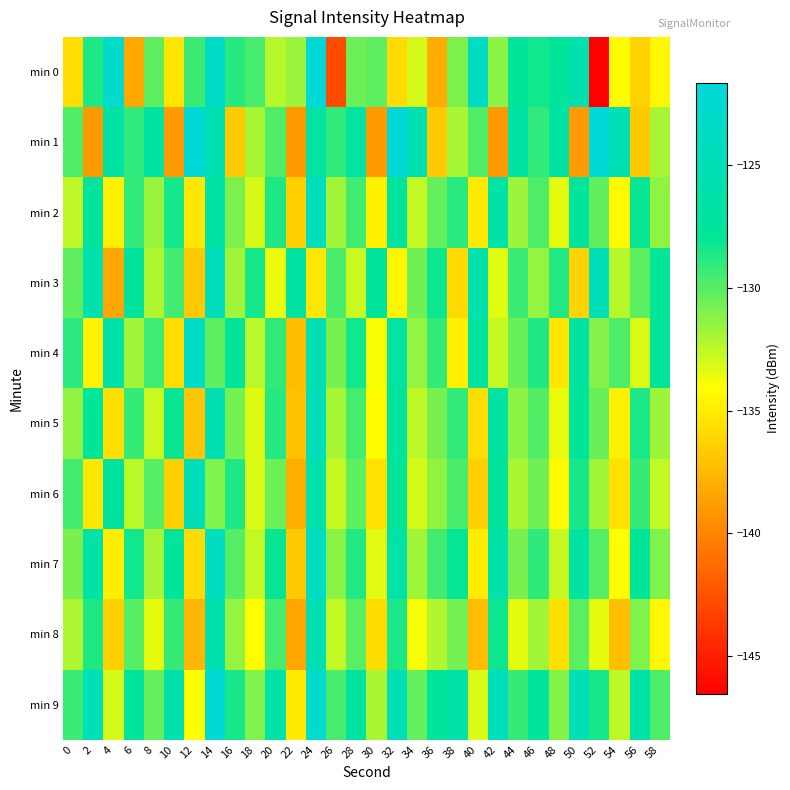

What is the spread (max minus min) of values at 56?

10.4